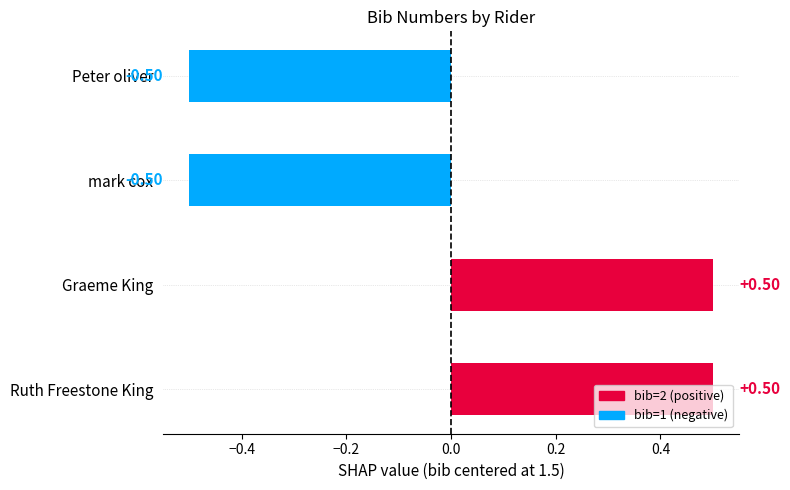

What is the change in value from Peter oliver to Ruth Freestone King?

+1.0